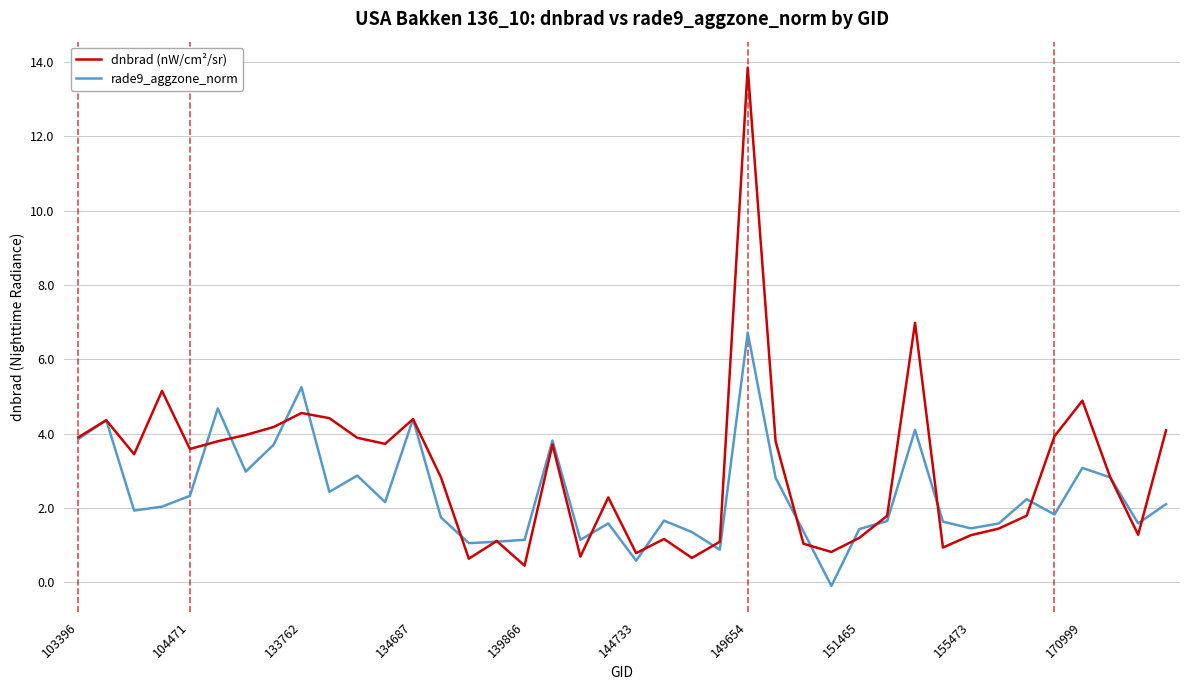

Which series has the widest spread of values?

dnbrad (nW/cm²/sr)